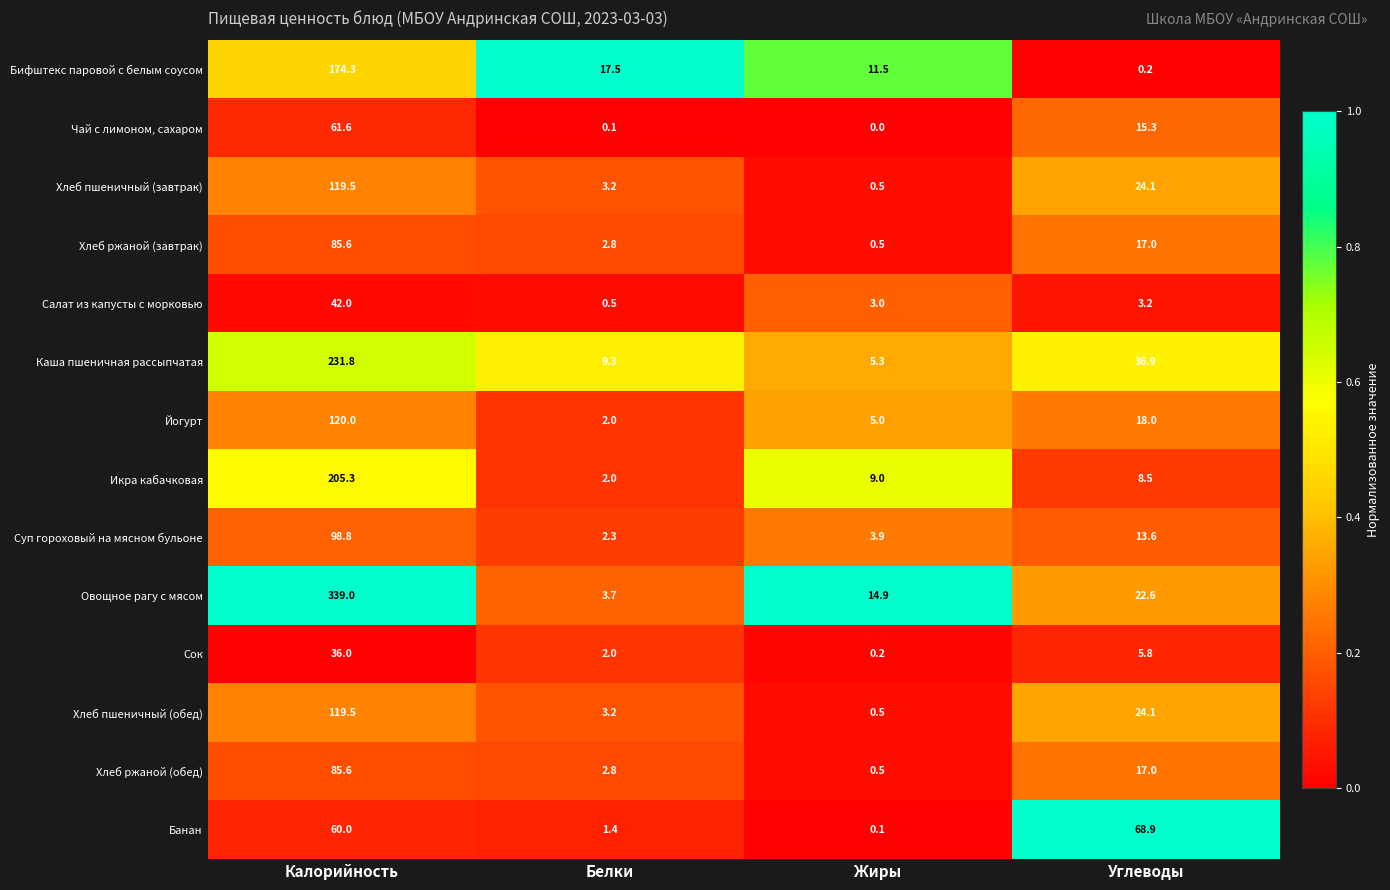

Is it true that Йогурт equals 120.0 at Калорийность?

True